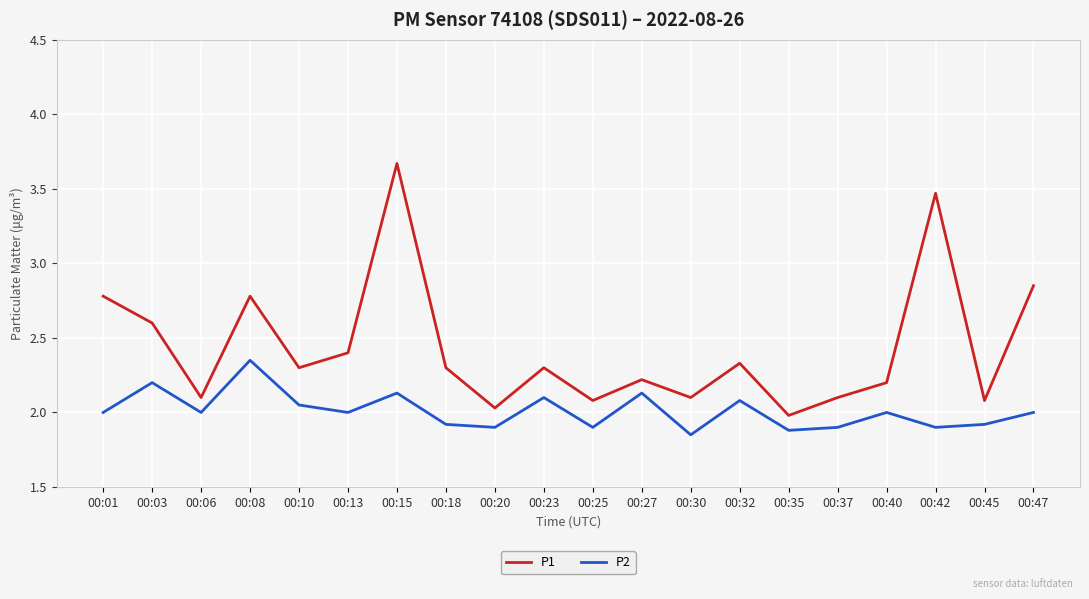

At 00:13, list the series in order from smallest to largest.

P2, P1